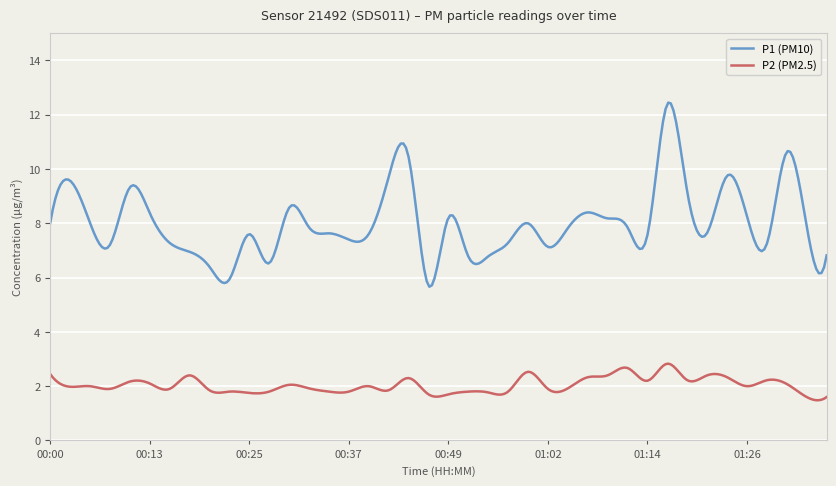

What is the smallest value displayed?

1.5